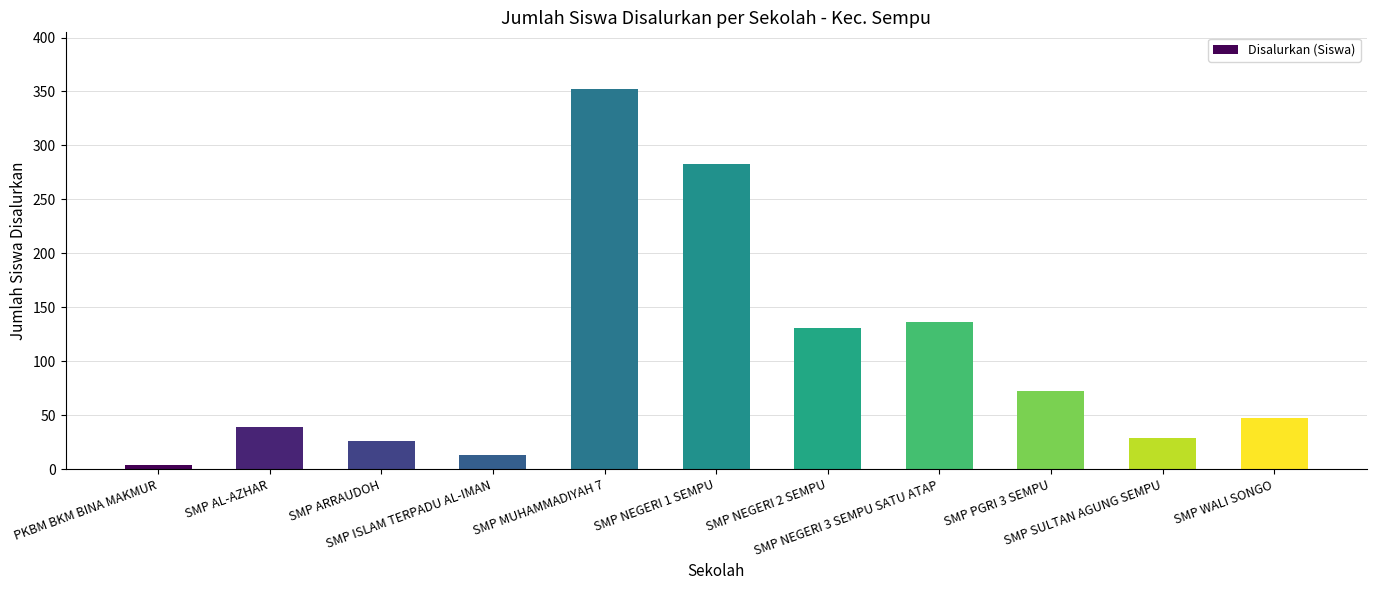

Read the value at SMP NEGERI 1 SEMPU, to the nearest 10.

280